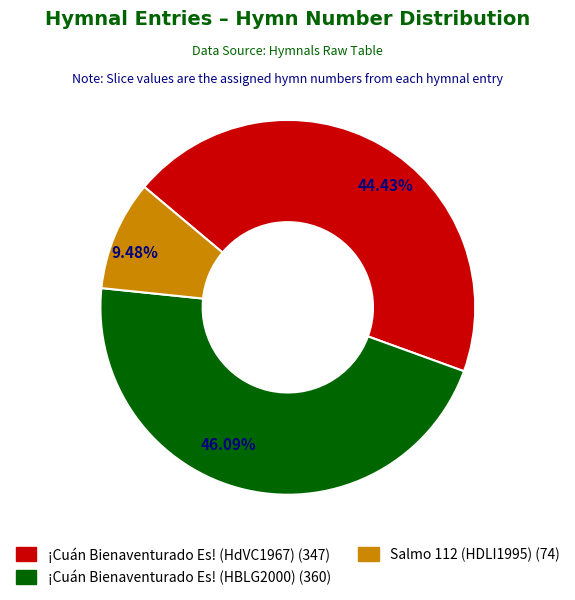

Does any single category account for the majority?

No